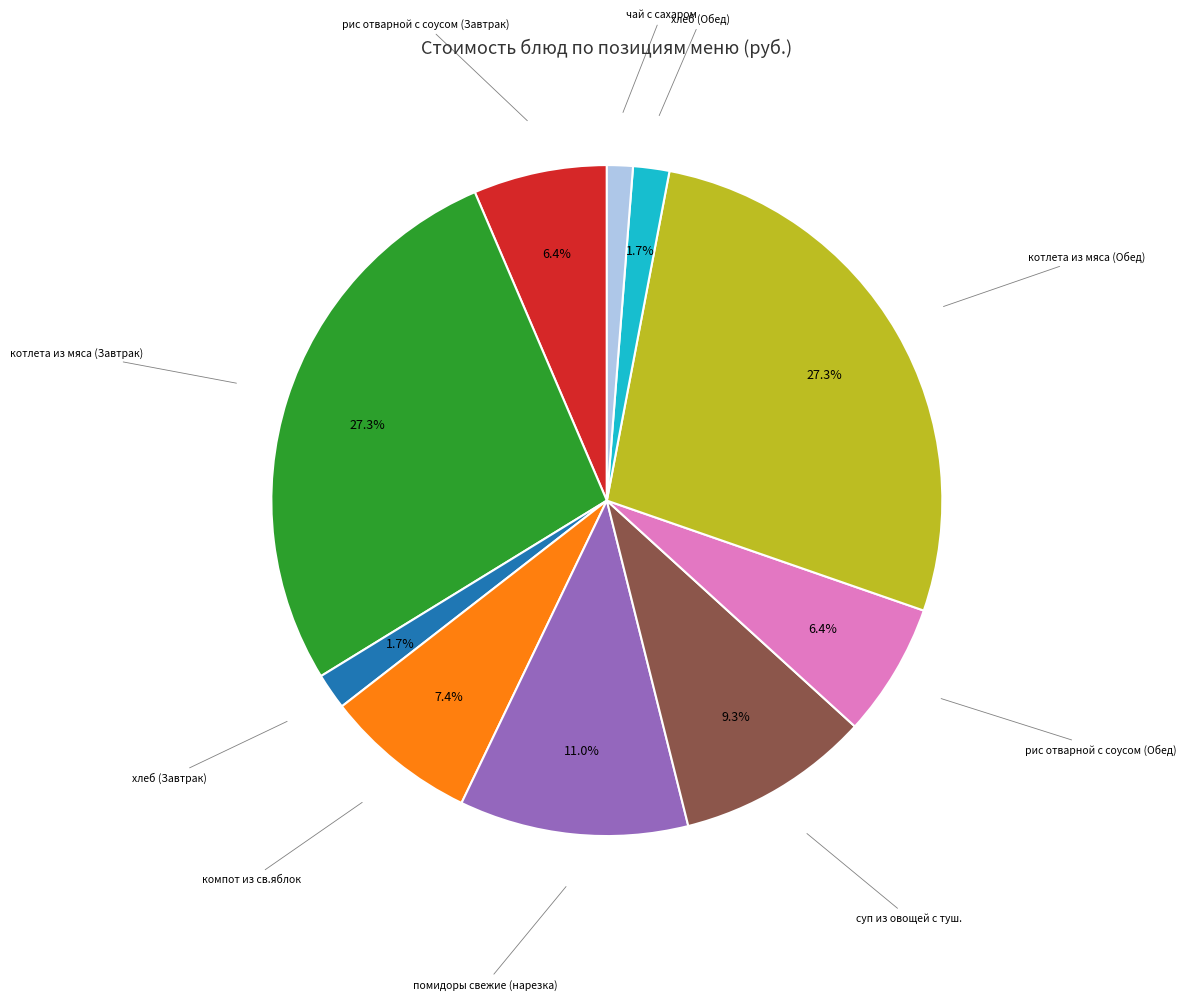

Does any single category account for the majority?

No